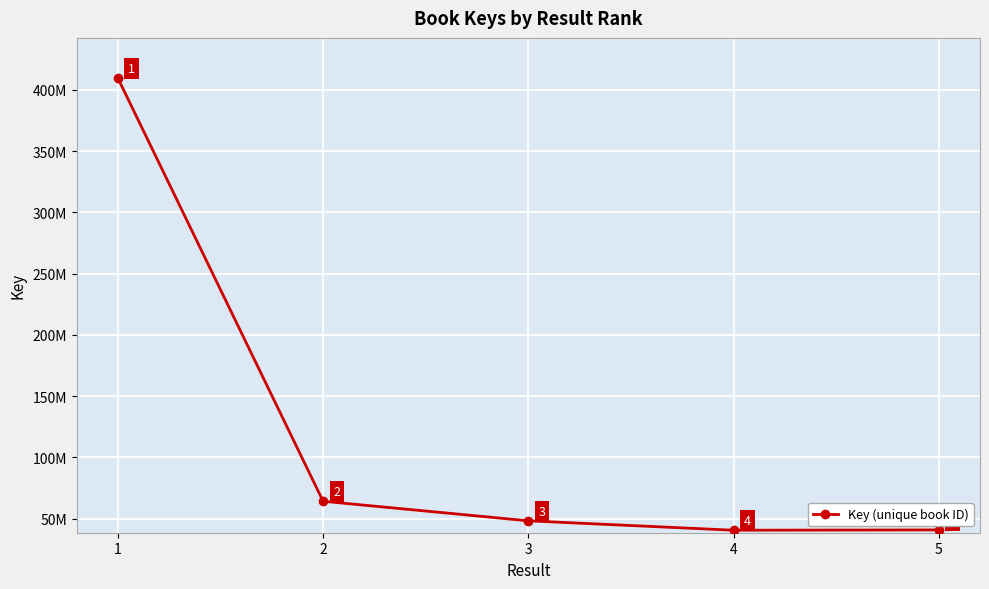

What is the change in value from 2 to 3?

-15977564